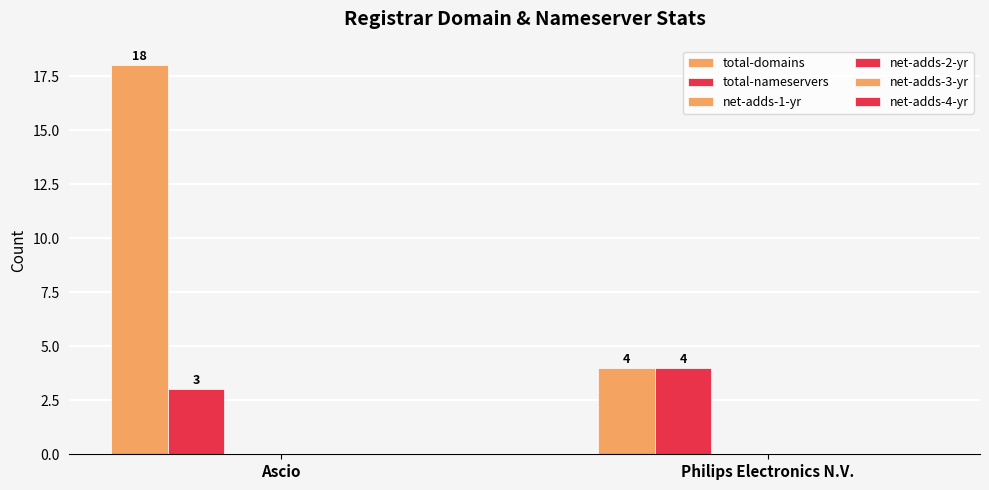

Count the number of data series in this chart.

2